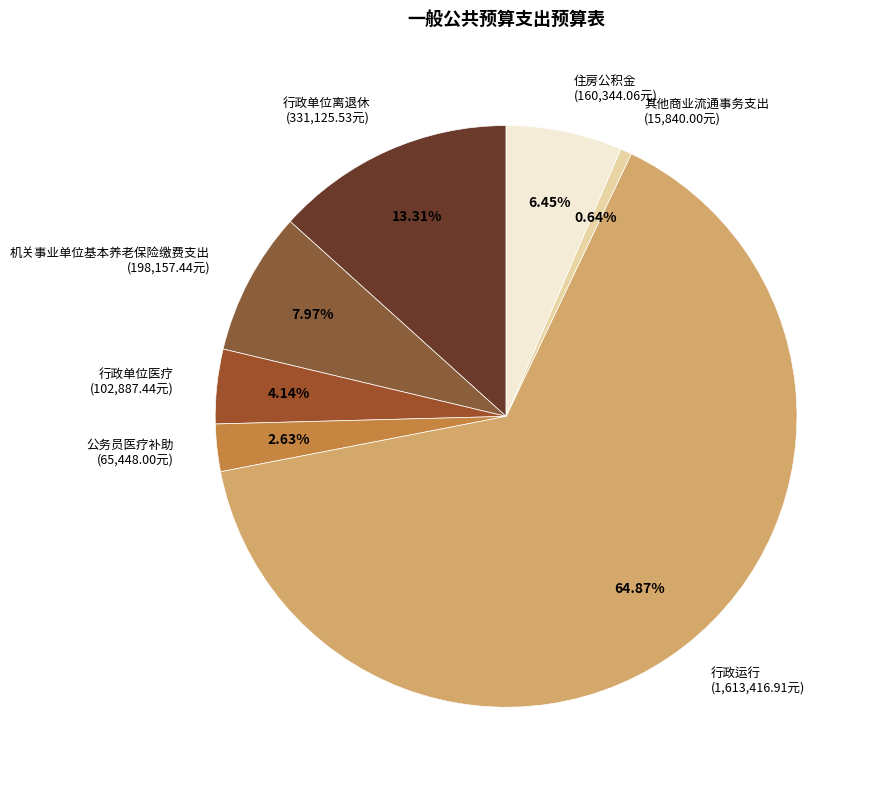

Does any single category account for the majority?

Yes